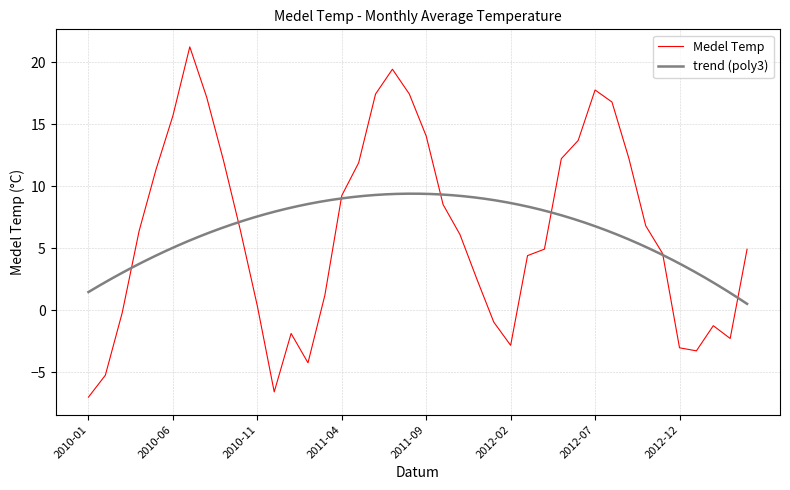

What is the minimum value for Medel Temp?

-7.0